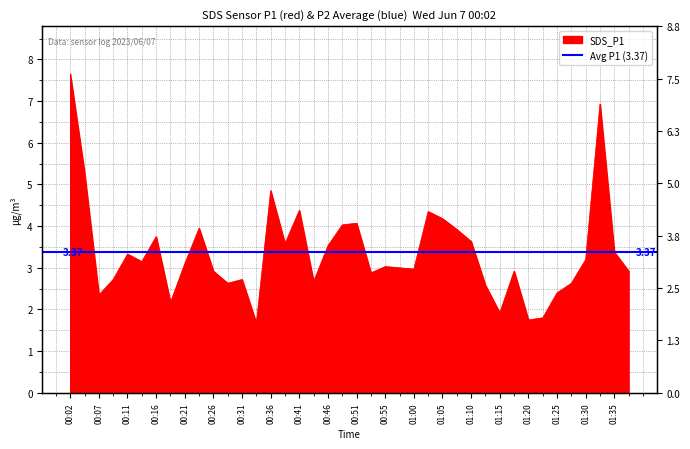

What is the minimum value shown in the chart?

1.7